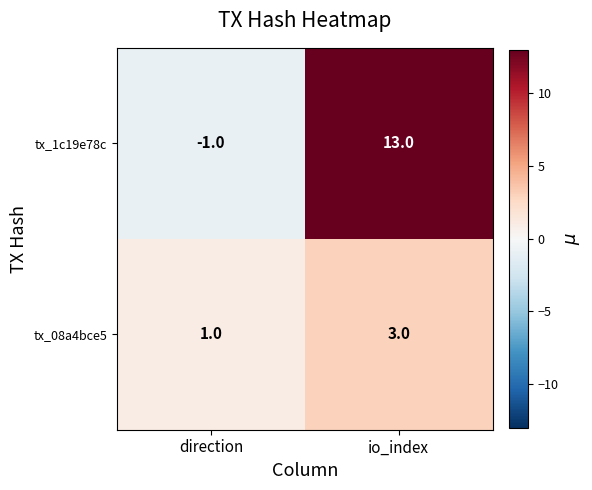

Reading right to left, transcribe all the data shown in this chart.

tx_1c19e78c: 13	-1
tx_08a4bce5: 3	1